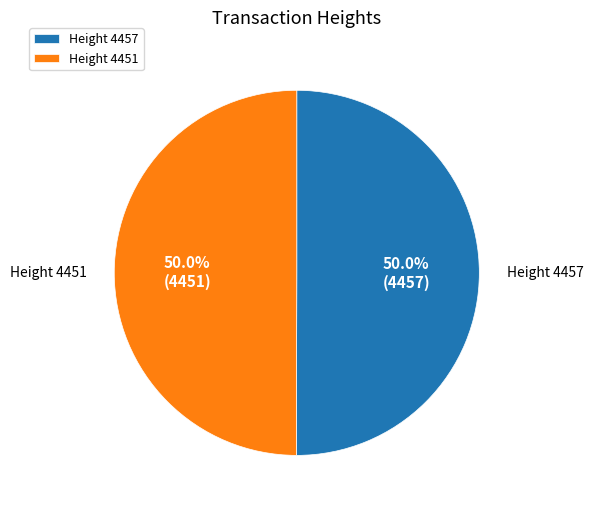

To the nearest percent, what is the average slice percentage?

50%